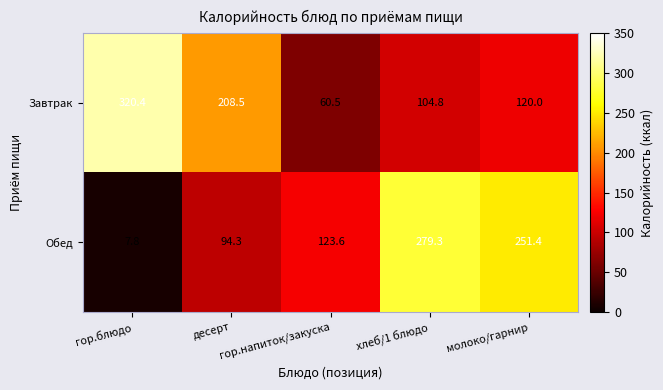

What is the difference between the second highest and minimum values in the Завтрак series?

148.0